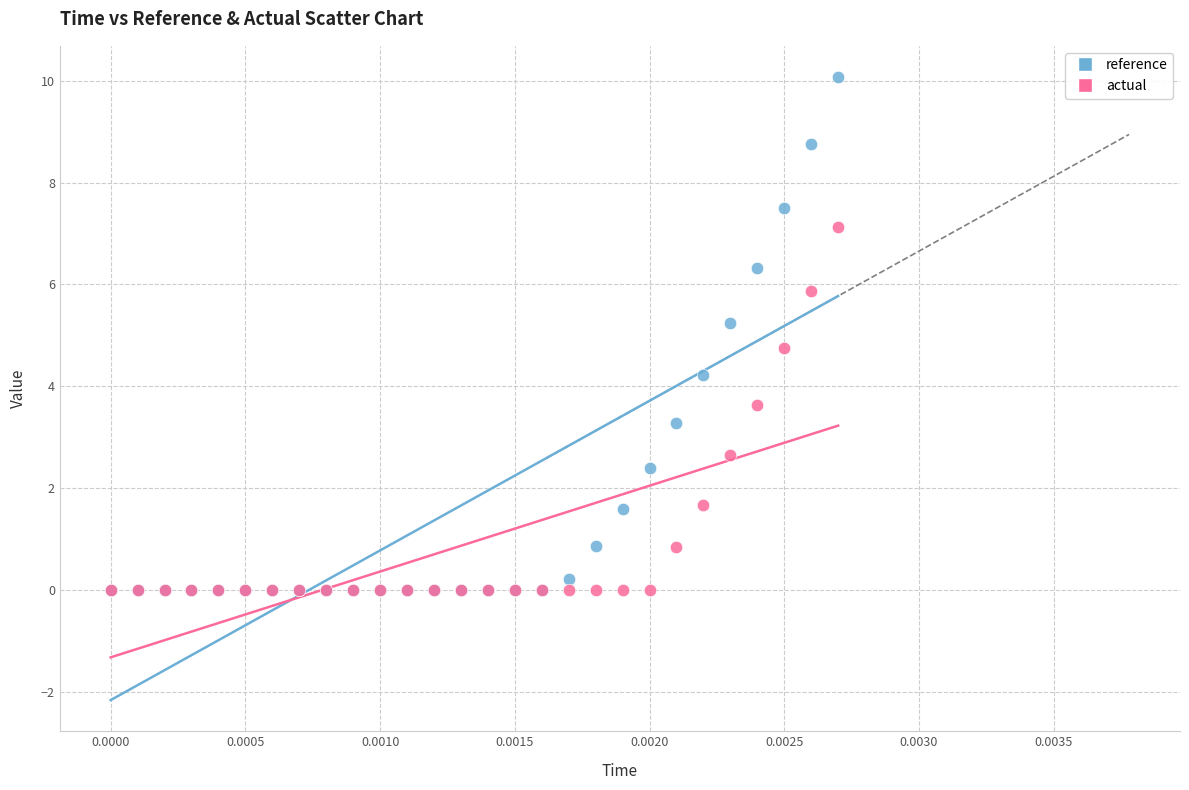

Which series has the widest spread of Y values?

reference